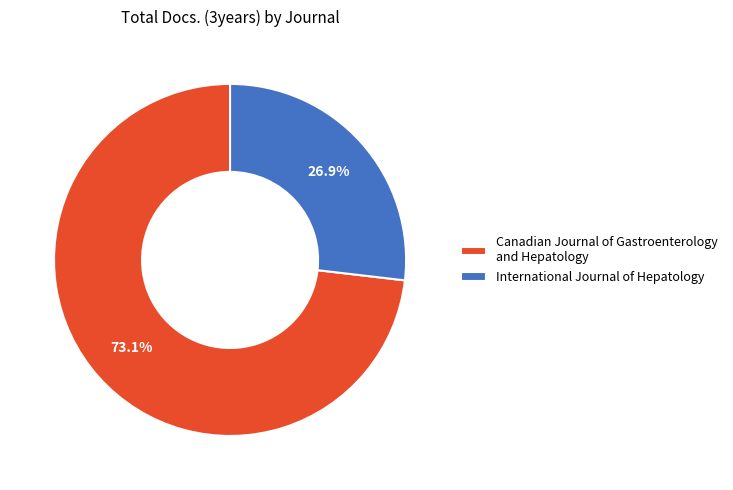

Which category accounts for the majority?

Canadian Journal of Gastroenterology